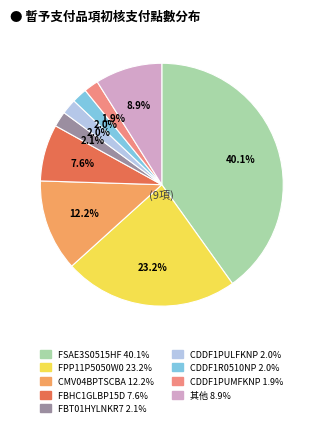

Is there a majority slice in this chart?

No